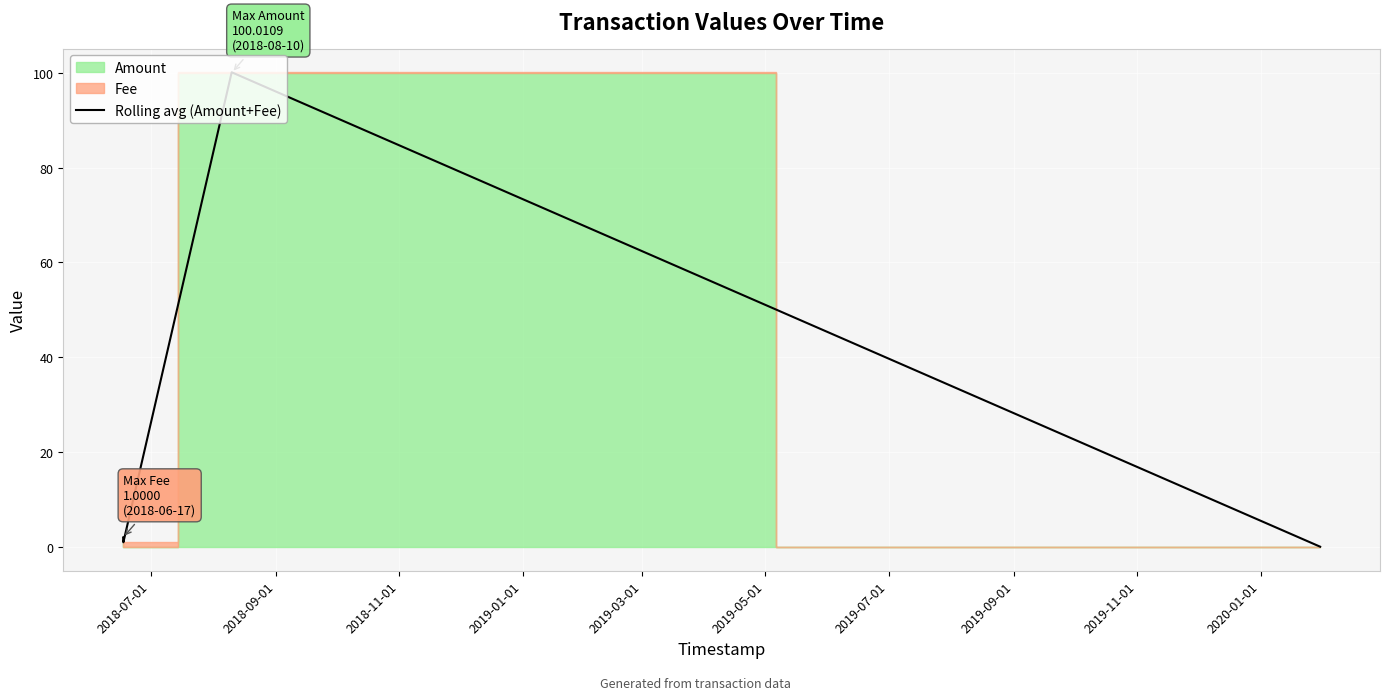

In Rolling avg (Amount+Fee), how many points are higher than both neighbors (excluding endpoints)?

1